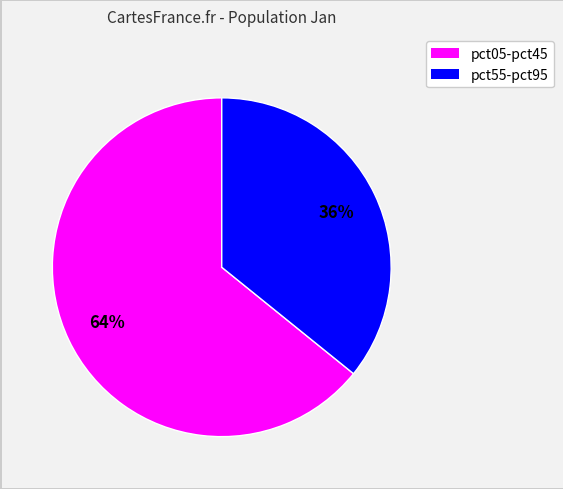

Does any single category account for the majority?

Yes